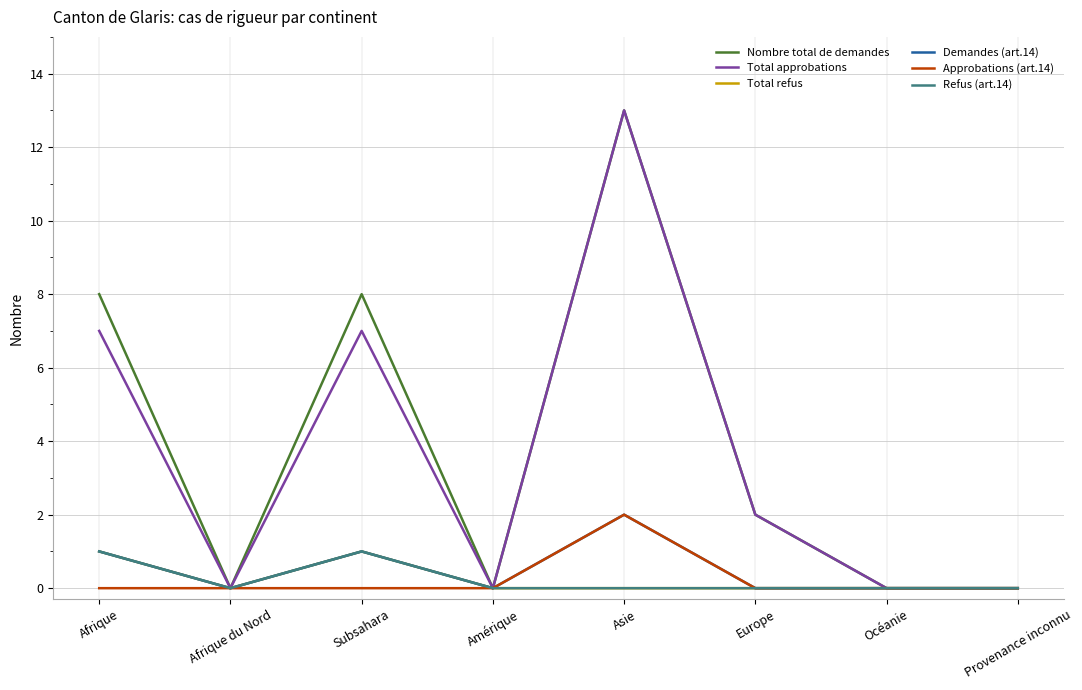

Is this an area chart (filled region under the line)?

No